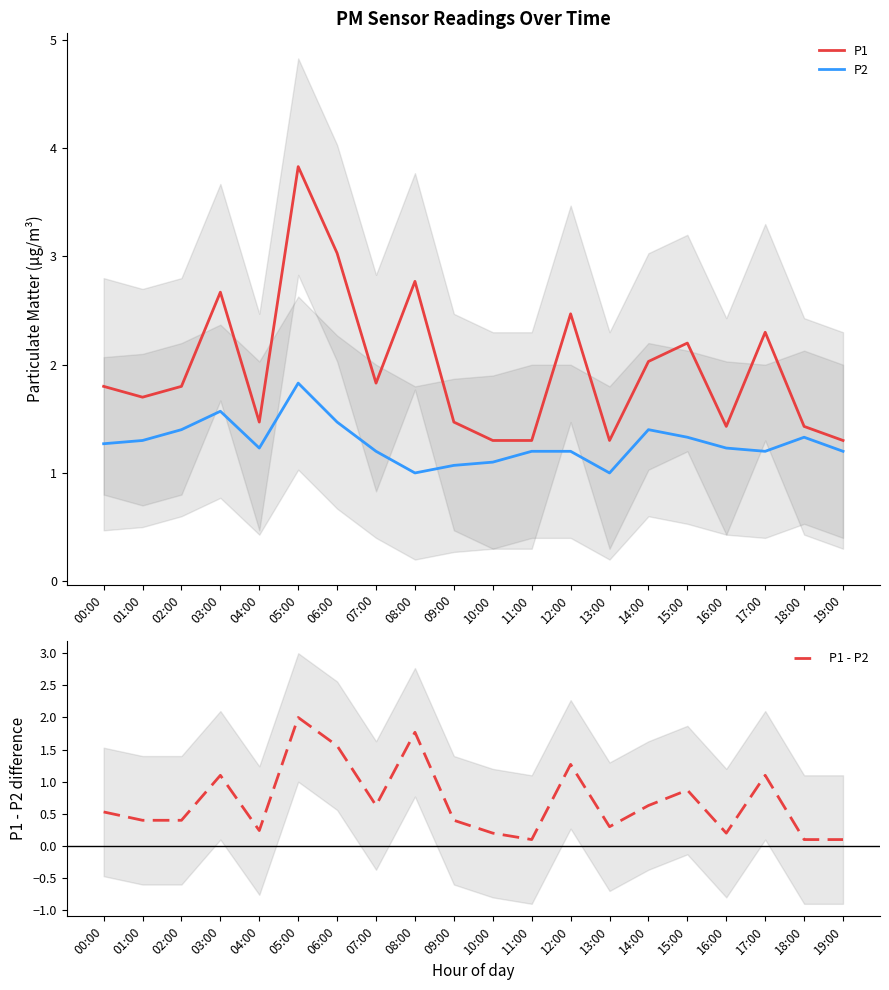

How many lines are shown in the chart?

3